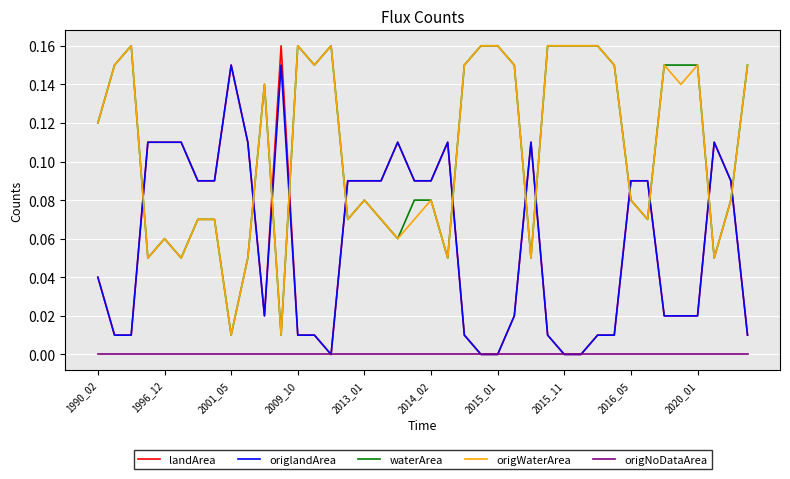

Which series has the largest range (max minus min)?

landArea